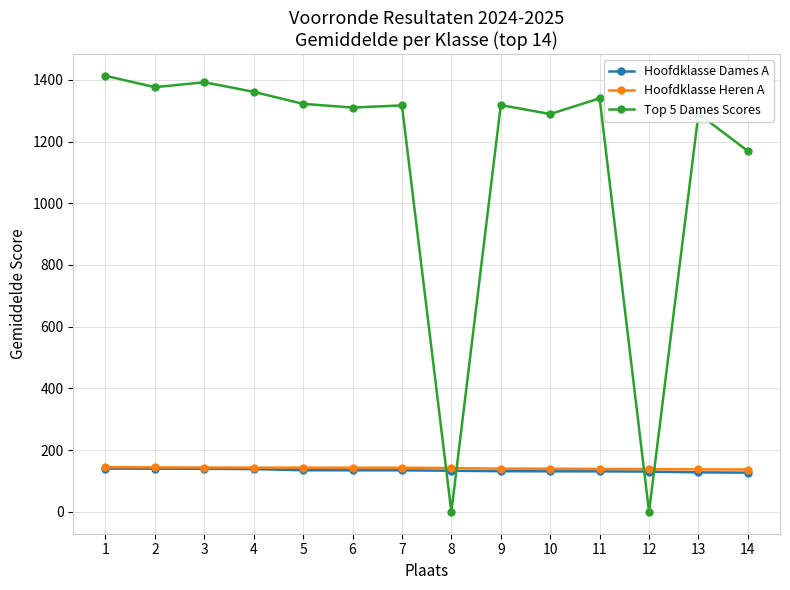

Is the value of Hoofdklasse Heren A at 7 greater than the value of Top 5 Dames Scores at 14?

No